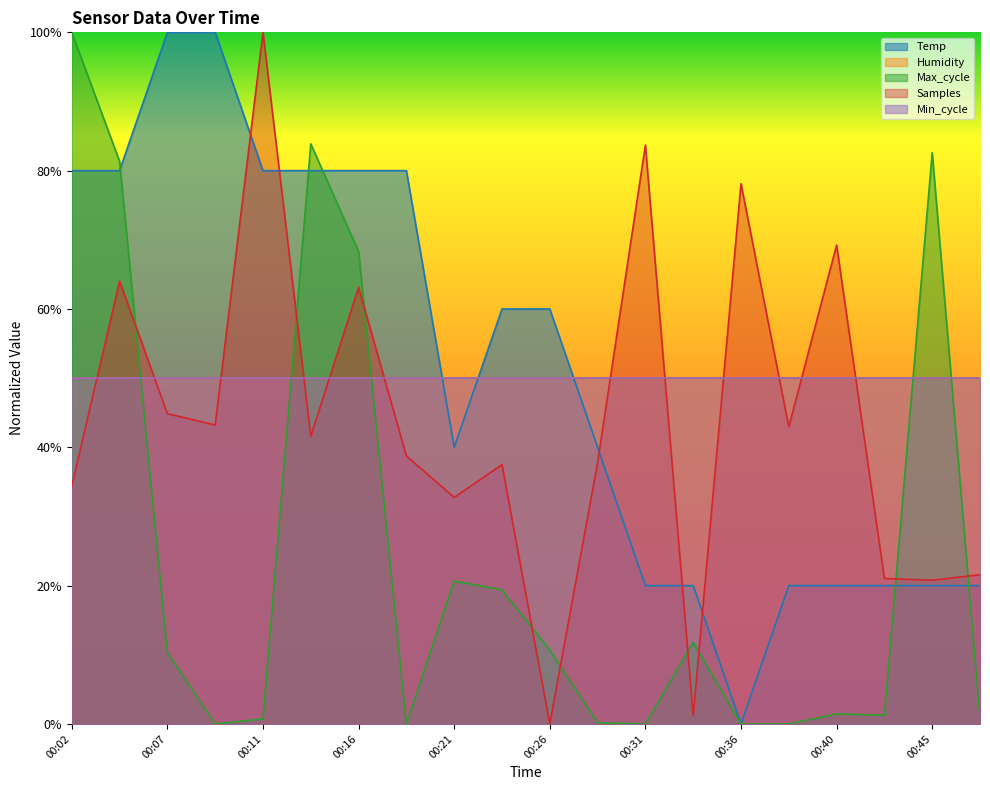

What is the difference between the second highest and second lowest values in the Max_cycle series?

0.8